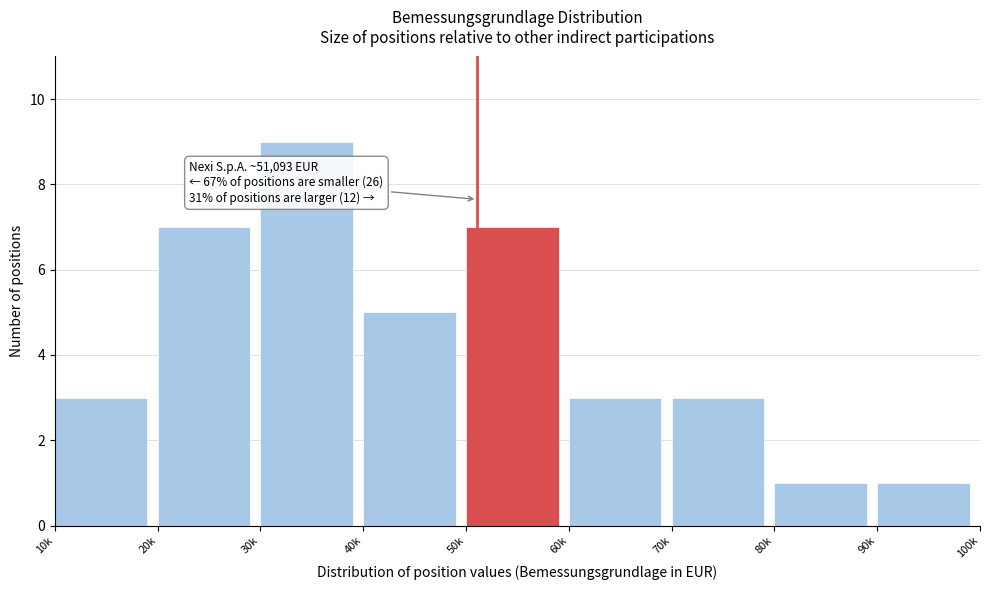

Reading left to right, what are all the values shown in this chart?

3	7	9	5	7	3	3	1	1